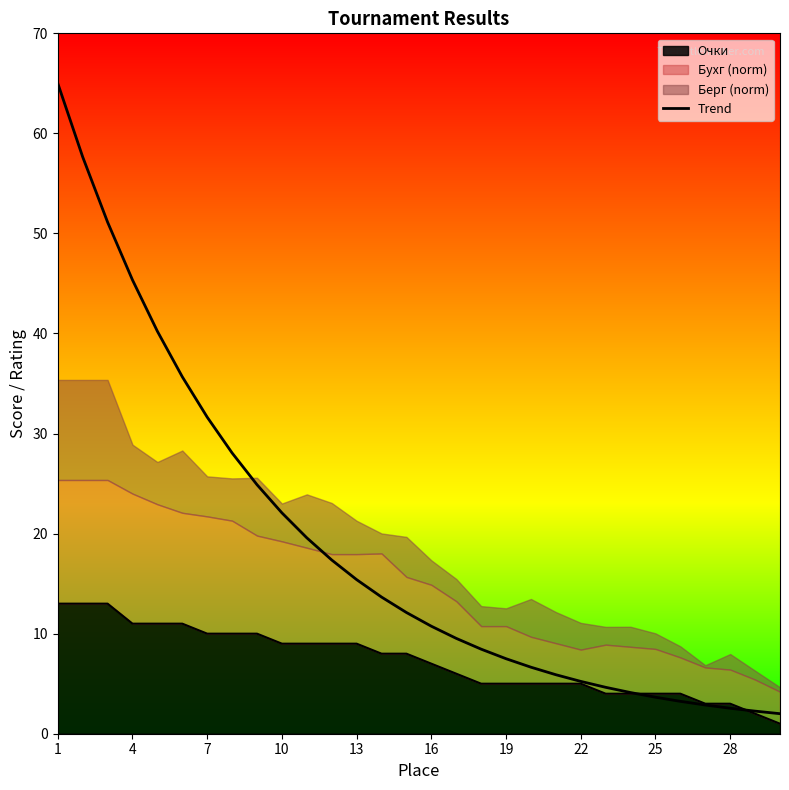

True or false: there are more than 1 points higher than both neighbors.

False